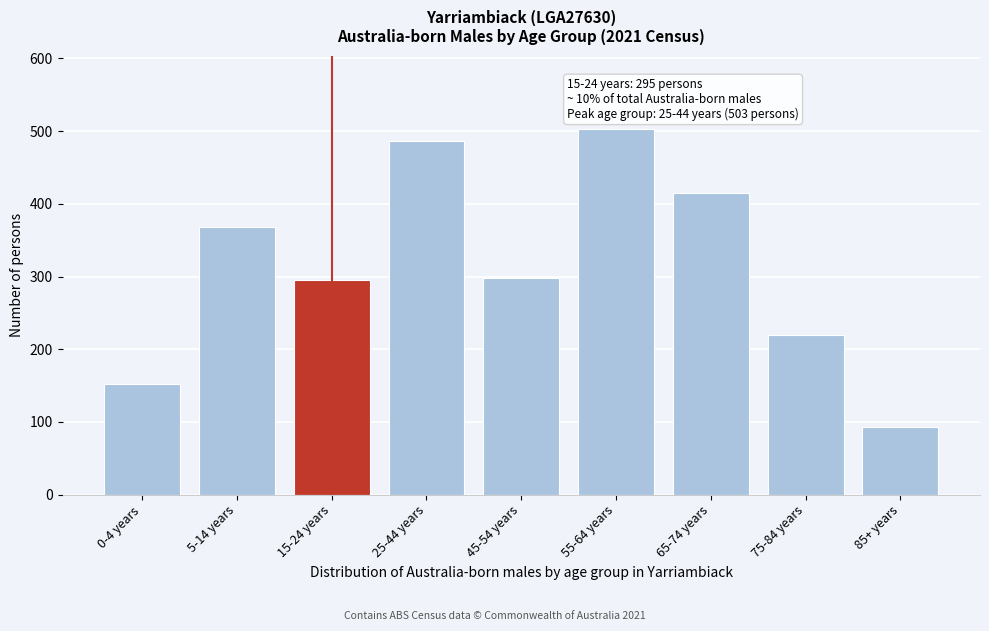

Reading left to right, extract all data points from this chart.

0-4 years=152	5-14 years=368	15-24 years=295	25-44 years=486	45-54 years=298	55-64 years=503	65-74 years=415	75-84 years=220	85+ years=93